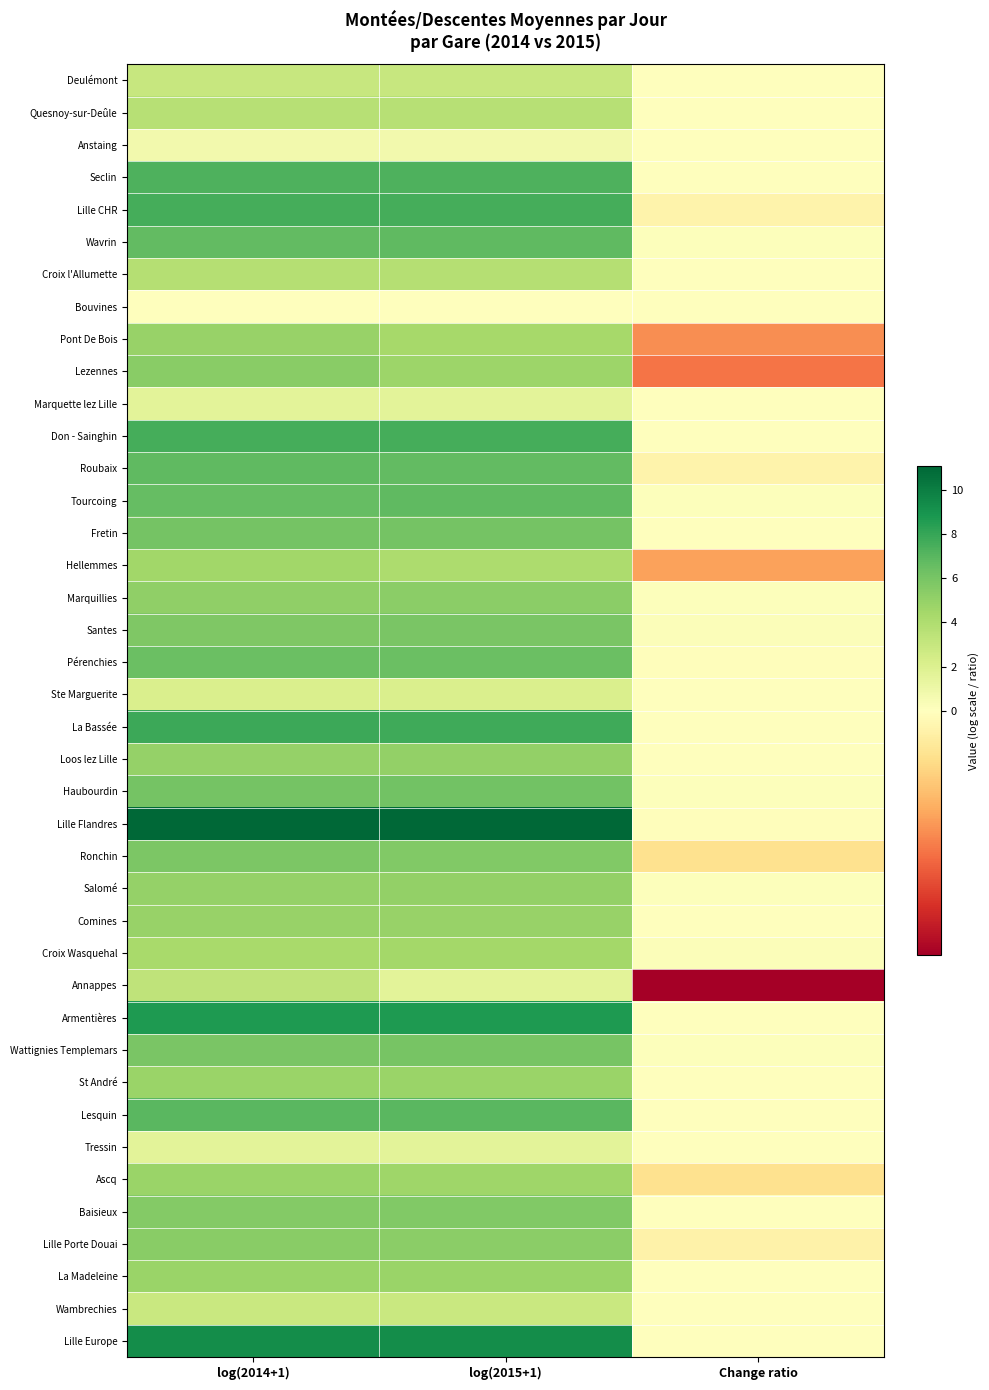

At Change ratio, list the series in order from smallest to largest.

Annappes, Lezennes, Pont De Bois, Hellemmes, Ronchin, Ascq, Lille Porte Douai, Lille CHR, Roubaix, Pérenchies, Lille Flandres, La Bassée, Deulémont, Quesnoy-sur-Deûle, Anstaing, Bouvines, Marquette lez Lille, Ste Marguerite, Comines, St André, Tressin, La Madeleine, Wambrechies, Lille Europe, Armentières, Lesquin, Seclin, Fretin, Don - Sainghin, Croix l'Allumette, Loos lez Lille, Baisieux, Wavrin, Salomé, Haubourdin, Wattignies Templemars, Tourcoing, Marquillies, Santes, Croix Wasquehal